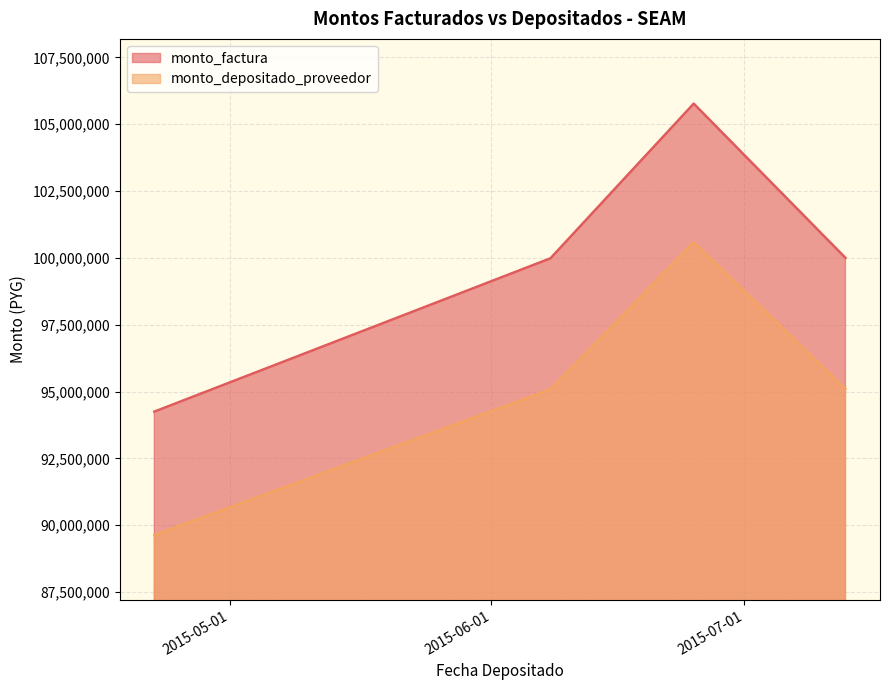

Which label corresponds to the smallest value in the chart?

2015-04-22